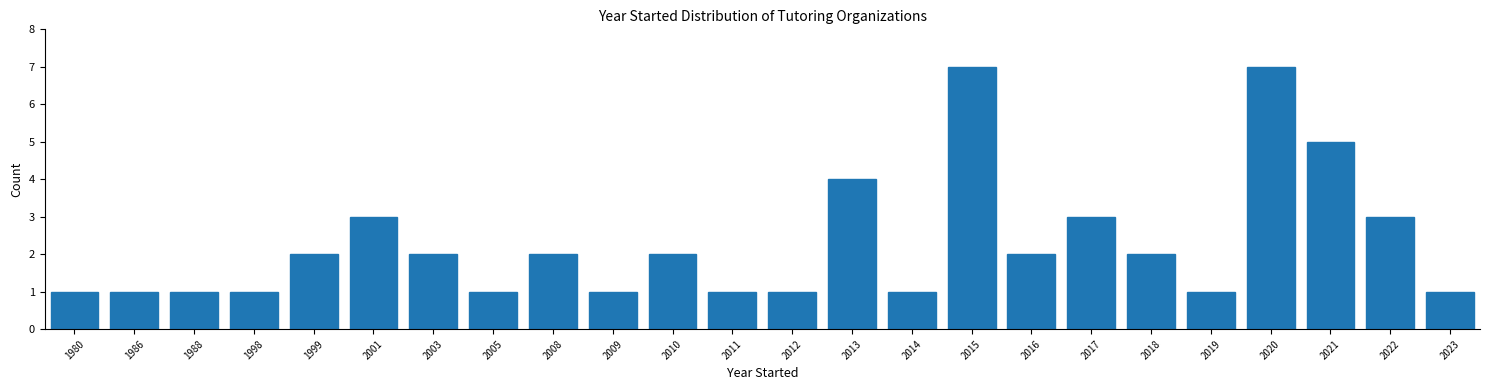

Reading right to left, extract all data points from this chart.

1	3	5	7	1	2	3	2	7	1	4	1	1	2	1	2	1	2	3	2	1	1	1	1